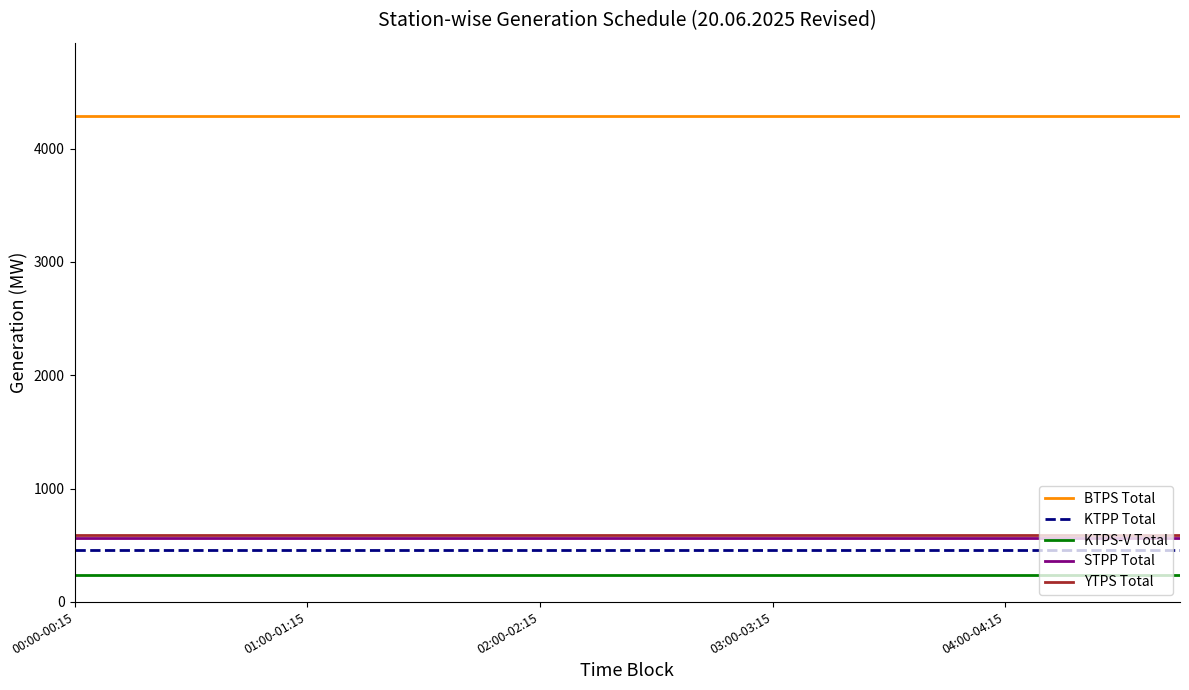

Which series has the largest total across all categories?

BTPS Total